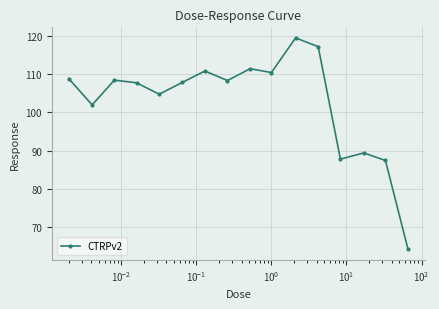

What is the difference between the maximum and second lowest values?

32.2